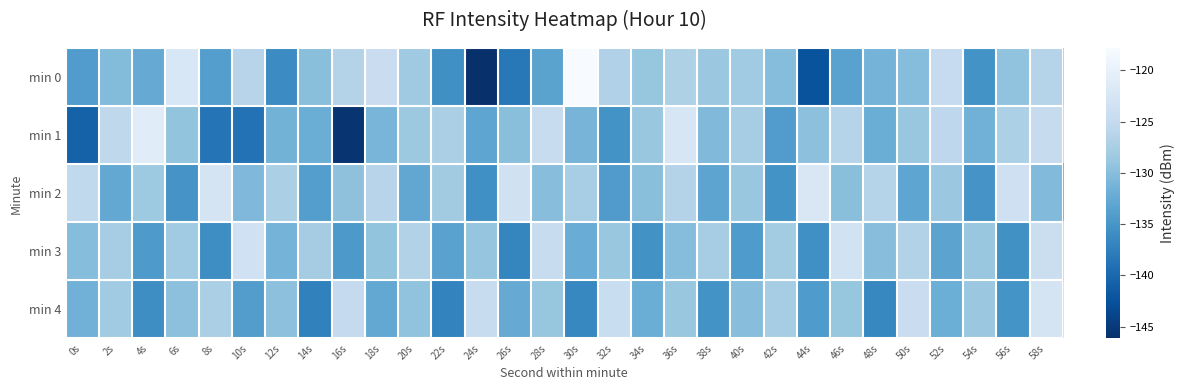

What is the difference between the highest and lowest values at 28s?

8.8